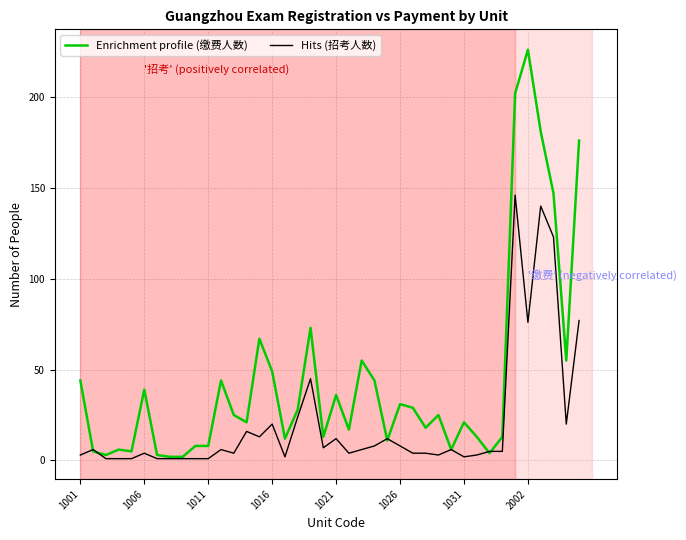

What is the greatest value displayed?

226